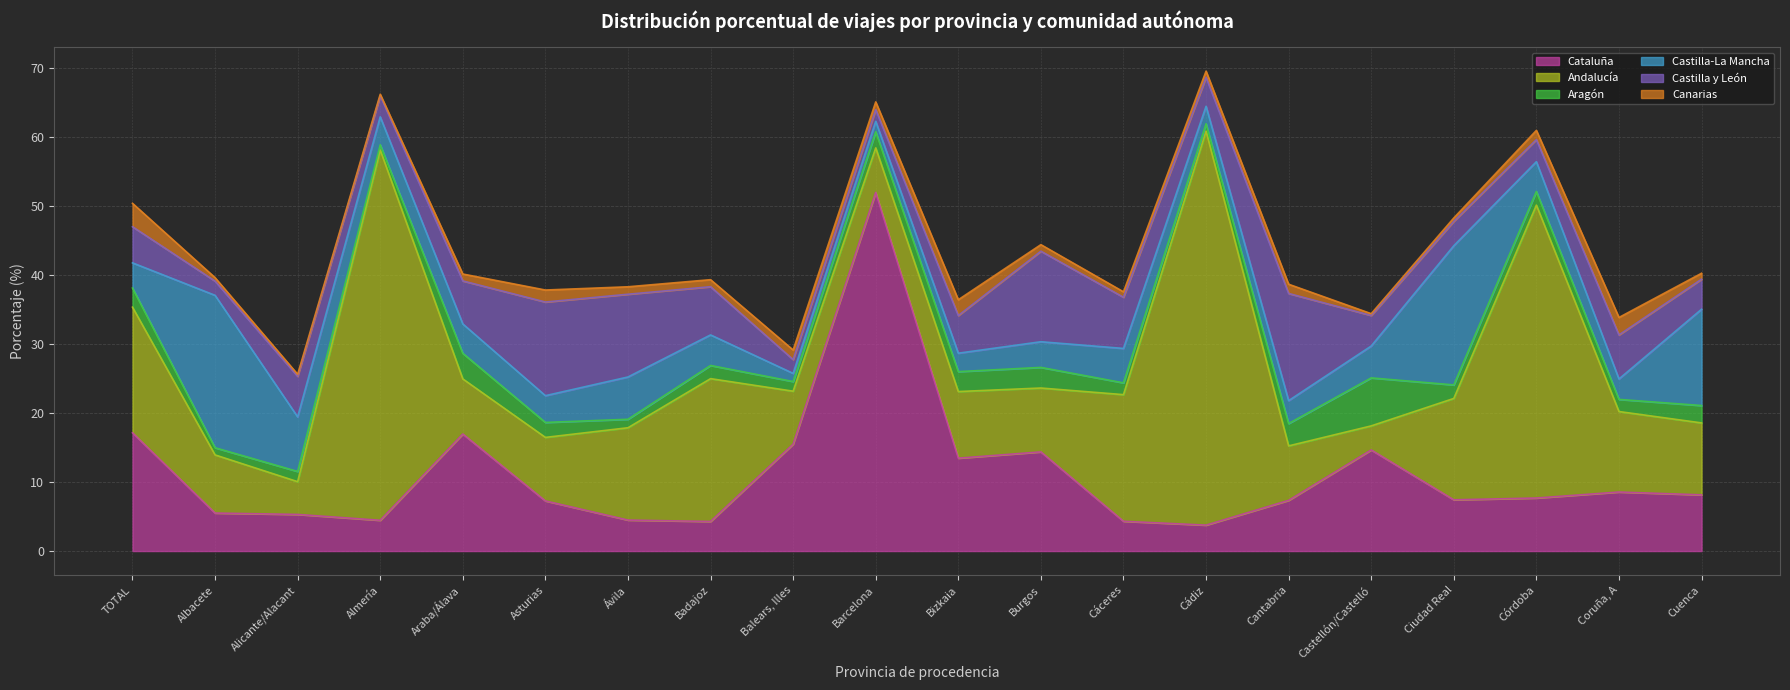

True or false: Aragón has a value of 5.6 at Araba/Álava.

False